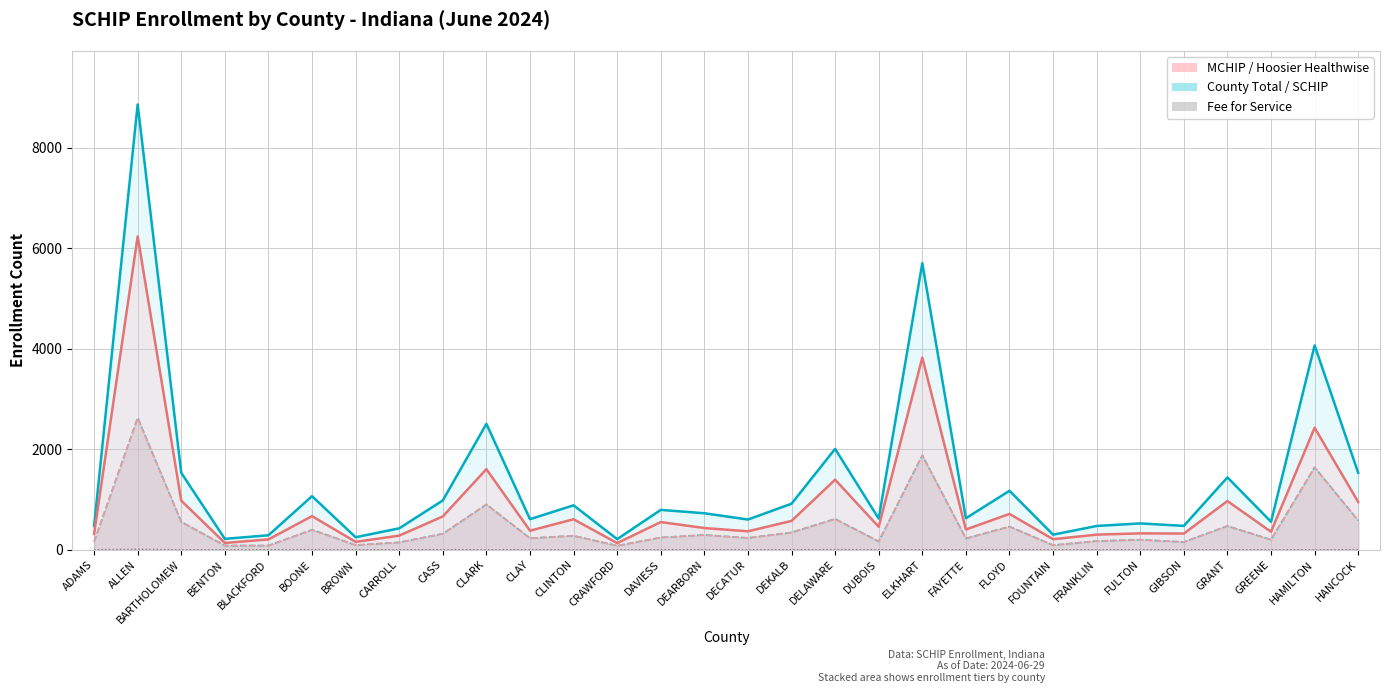

True or false: Fee for Service has more than 0 points higher than both neighbors.

True